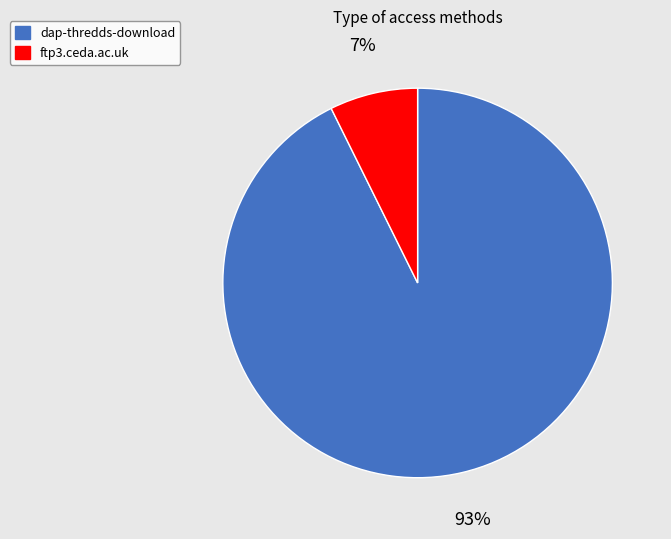

Is there a majority slice in this chart?

Yes